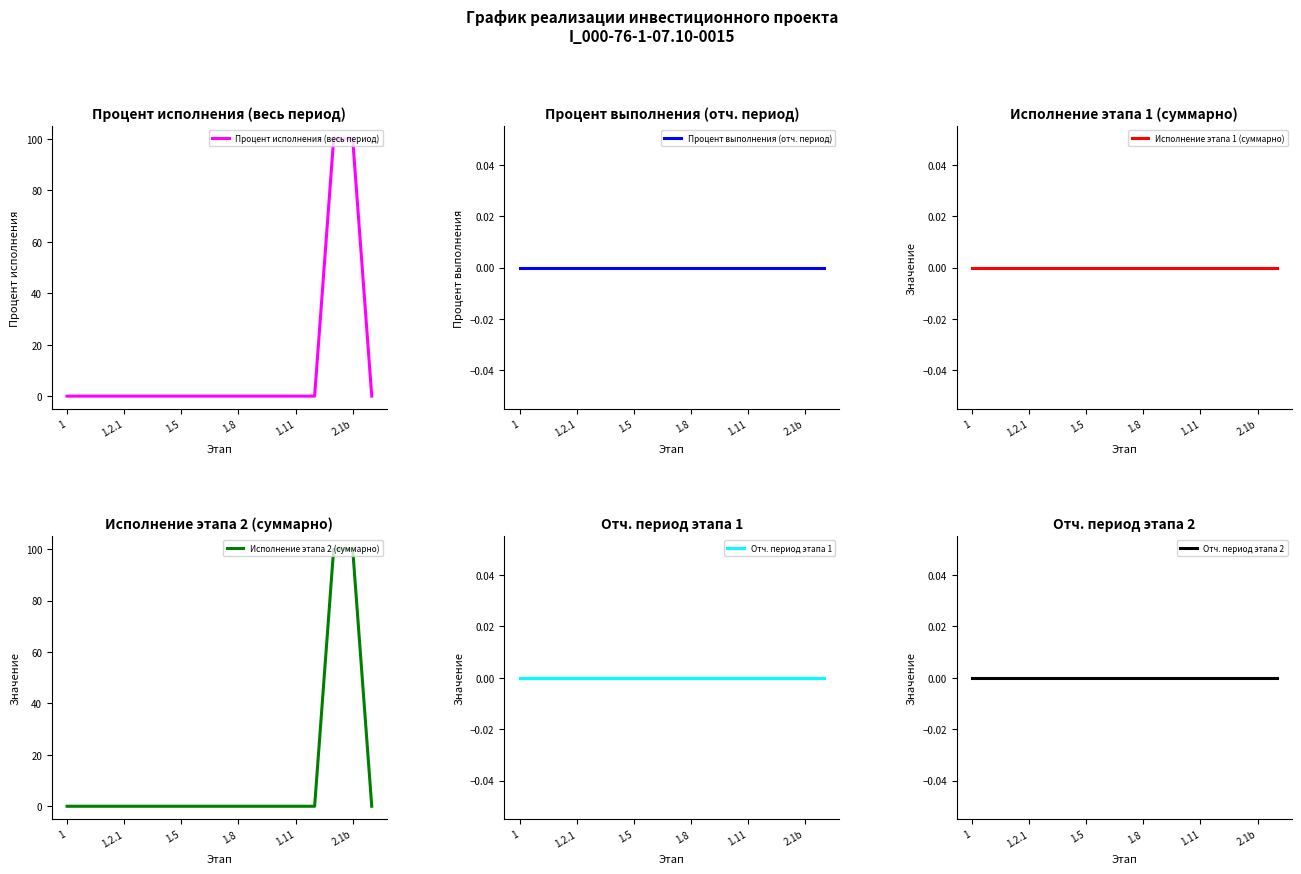

At which category is the sum across all series the highest?

14